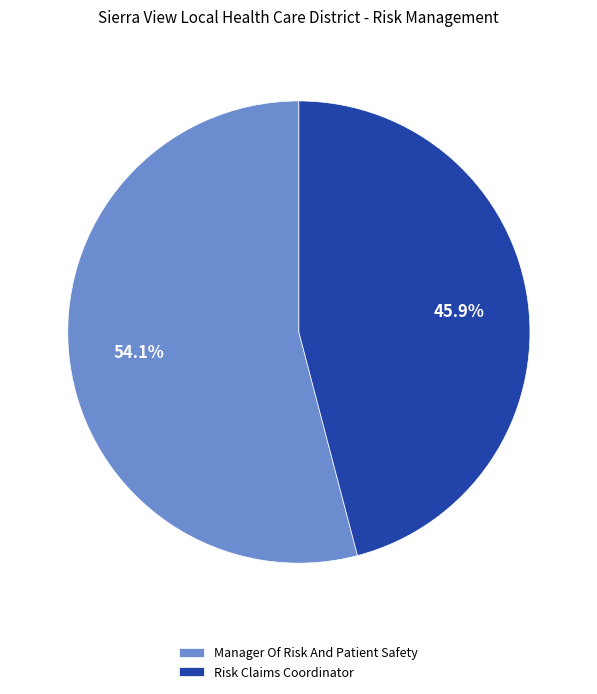

What is the ratio of the value at Risk Claims Coordinator to the value at Manager Of Risk And Patient Safety?

0.8